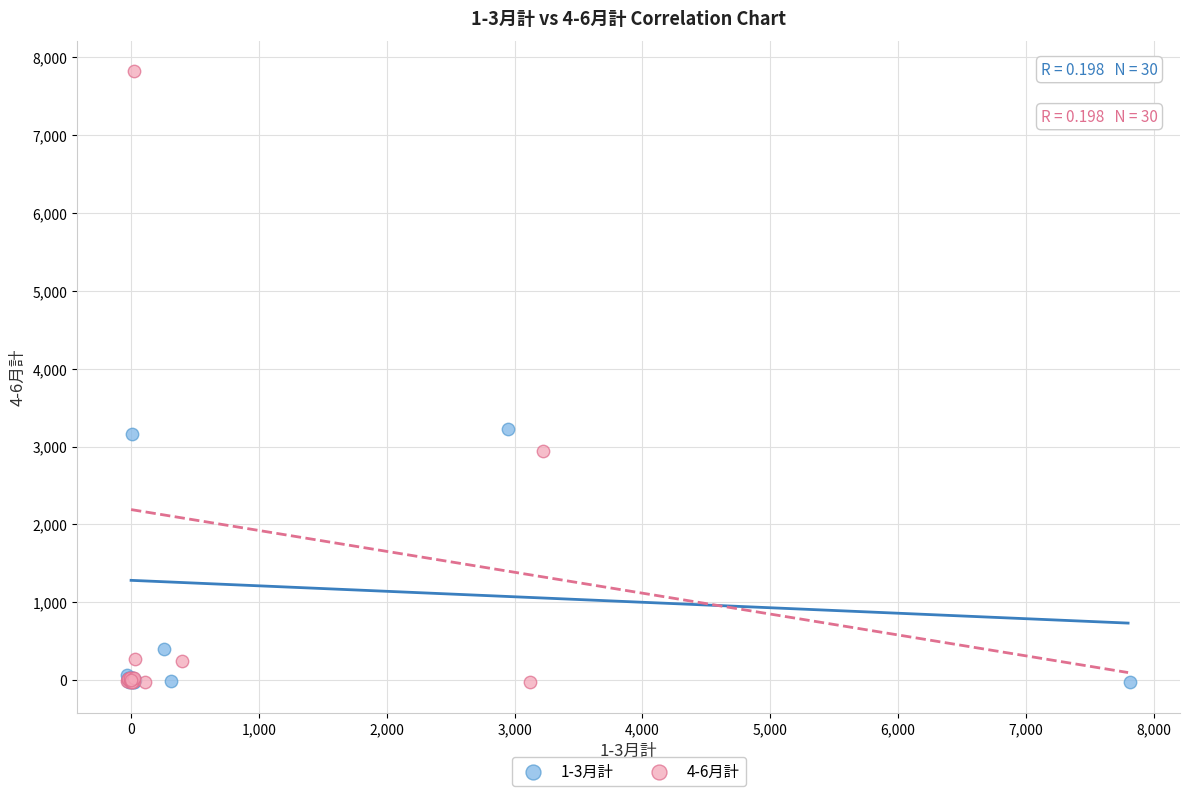

Which series has the widest spread of Y values?

4-6月計